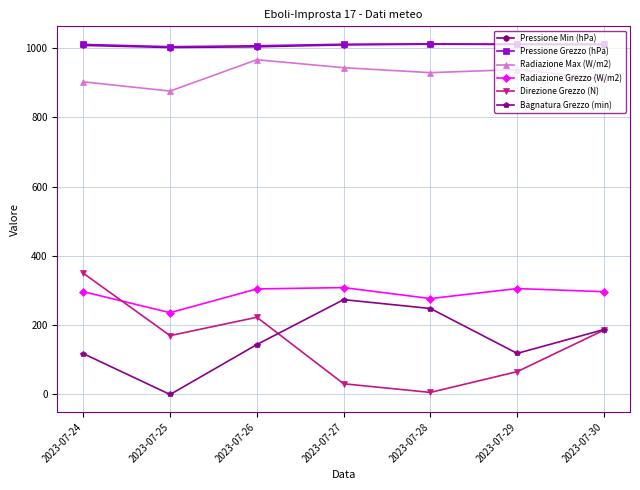

The Radiazione Max (W/m2) series shows 490.6 at 2023-07-27. True or false?

False